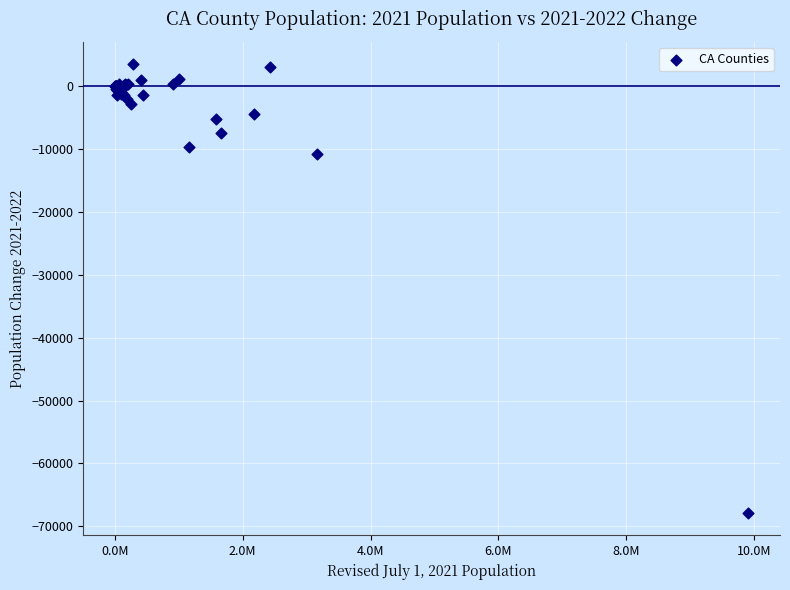

What Y value in the scatter plot is closest to -32201?

-10806